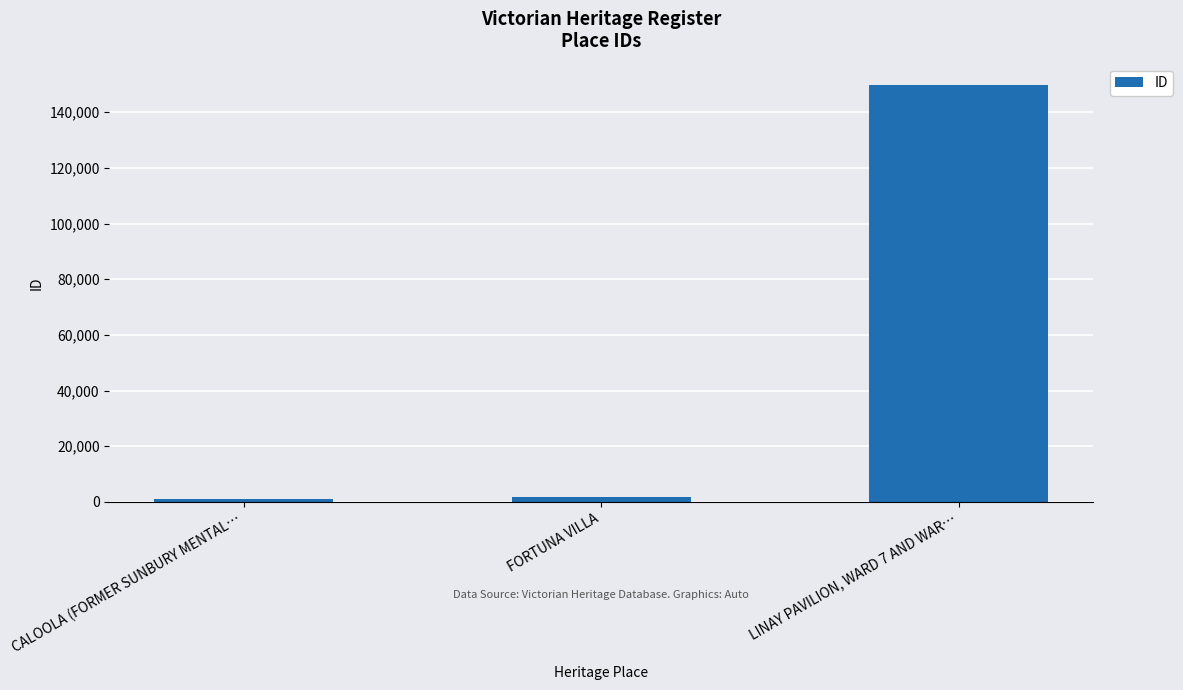

Rank the categories by value from highest to lowest.

LINAY PAVILION, WARD 7 AND WAR…, FORTUNA VILLA, CALOOLA (FORMER SUNBURY MENTAL…